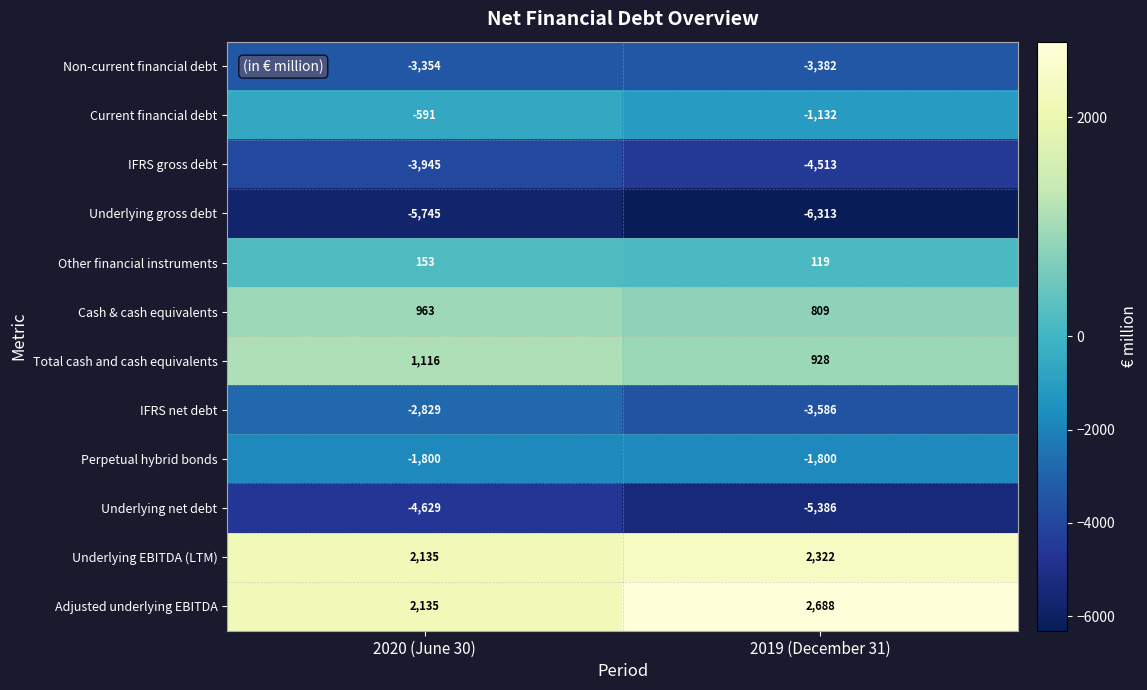

What is the sum of the IFRS gross debt values at 2020 (June 30) and 2019 (December 31)?

-8458